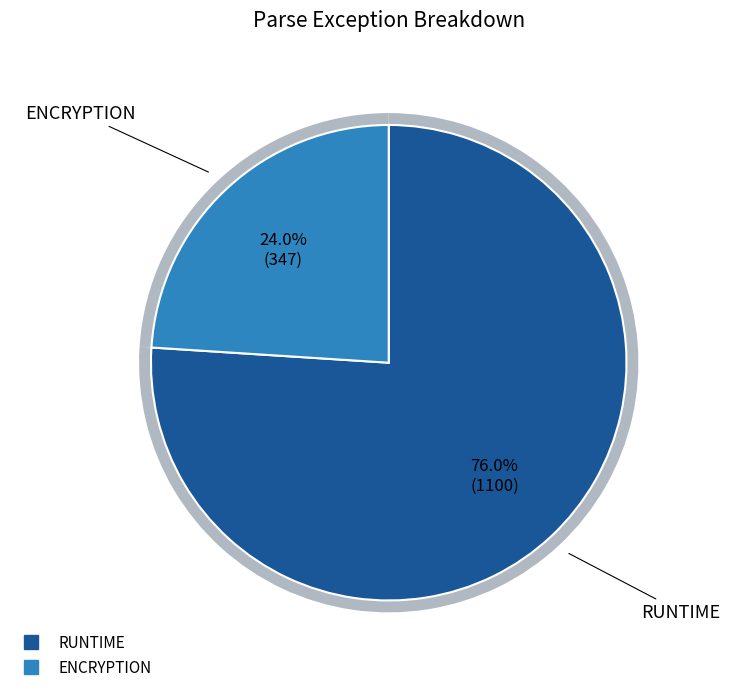

True or false: RUNTIME accounts for 76% of the total.

True